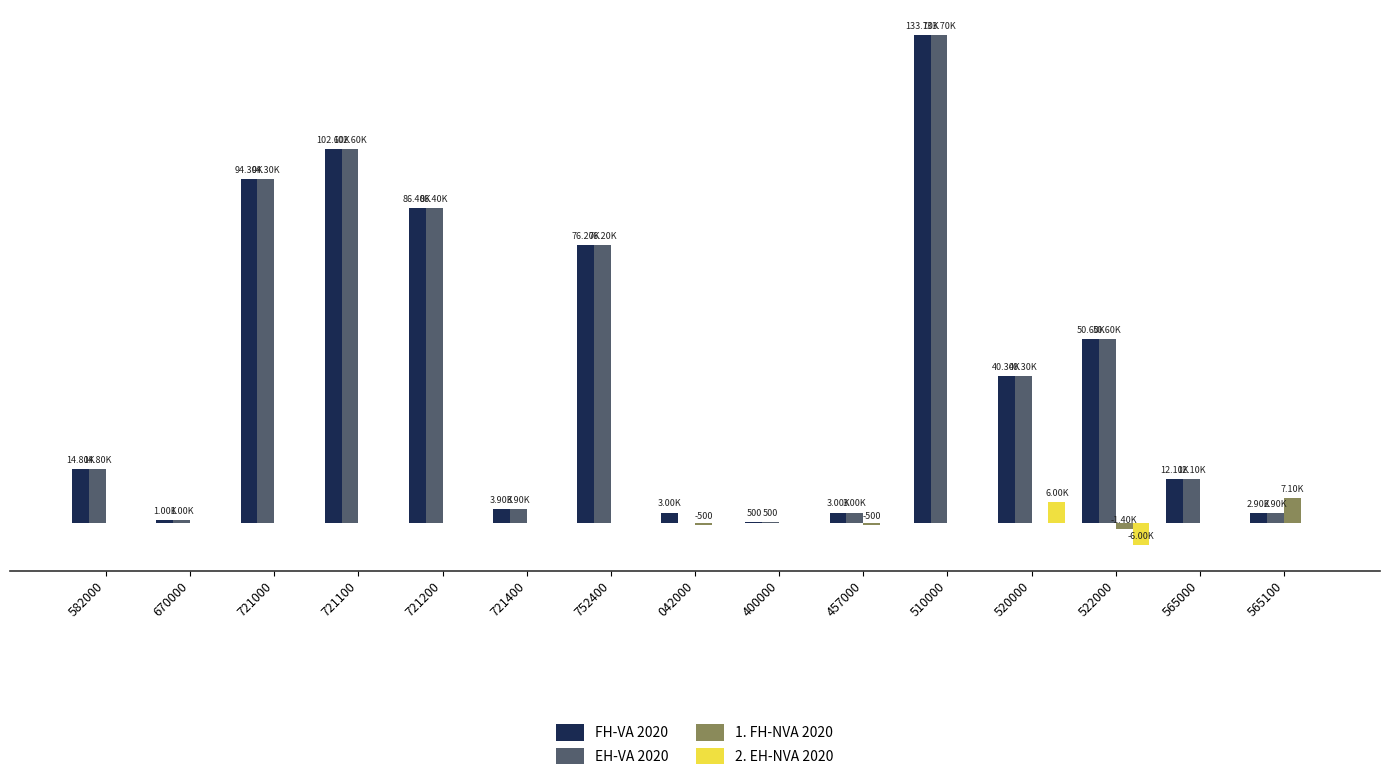

Does the chart contain stacked bars?

No